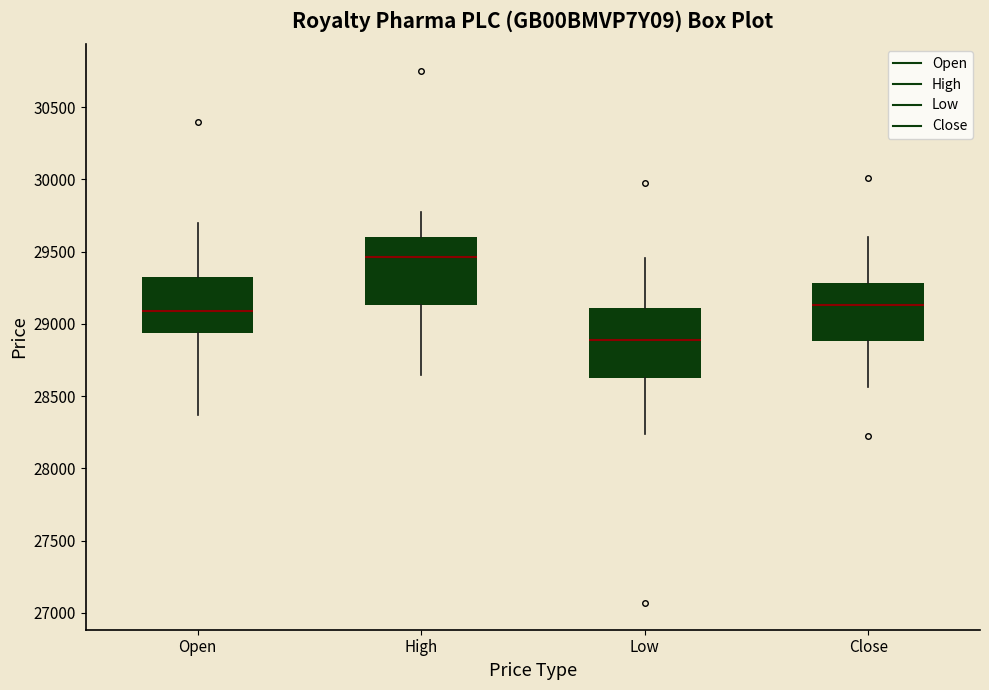

Reading left to right, transcribe this box plot: for each box, give where its median line is, the range the box spans, and where its two whiskers end, as read against the y-axis. The values are not printed on the chart, so give them approximately, as read against the axis.

Open: median 29100, box 28950 to 29300, whiskers 28350 to 29700
High: median 29450, box 29150 to 29600, whiskers 28650 to 29750
Low: median 28900, box 28650 to 29100, whiskers 28250 to 29450
Close: median 29150, box 28900 to 29300, whiskers 28550 to 29600